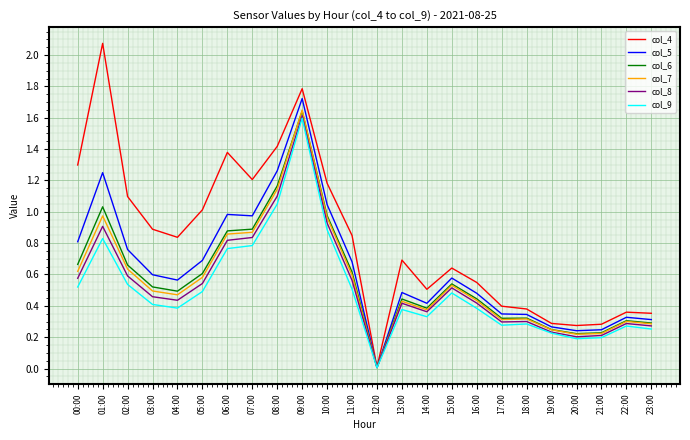

The col_6 series shows 1.0 at 01:00. True or false?

True